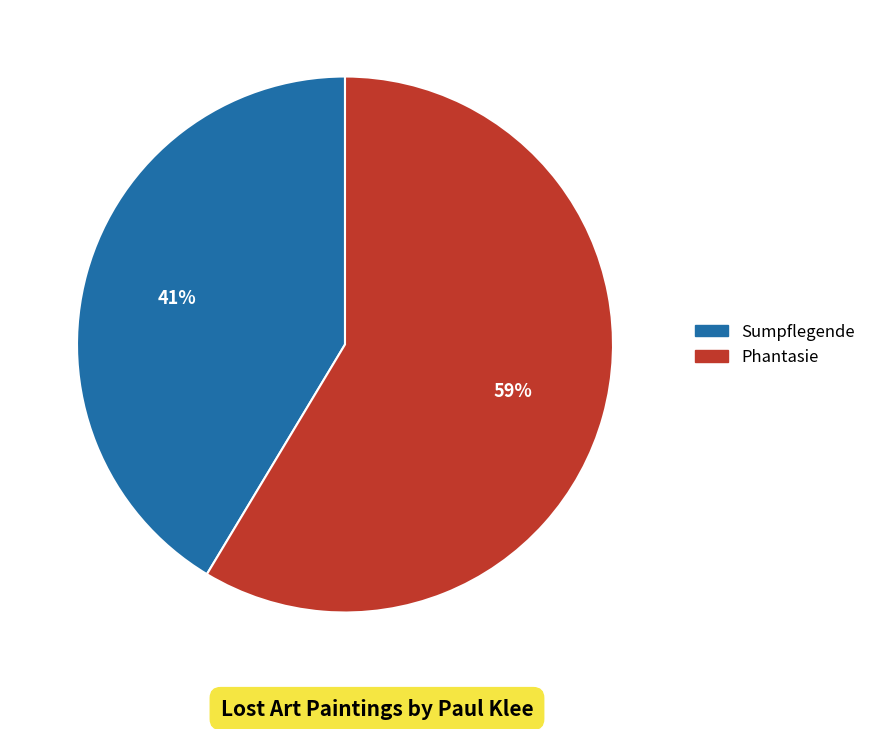

Rank the categories by value from lowest to highest.

Sumpflegende, Phantasie